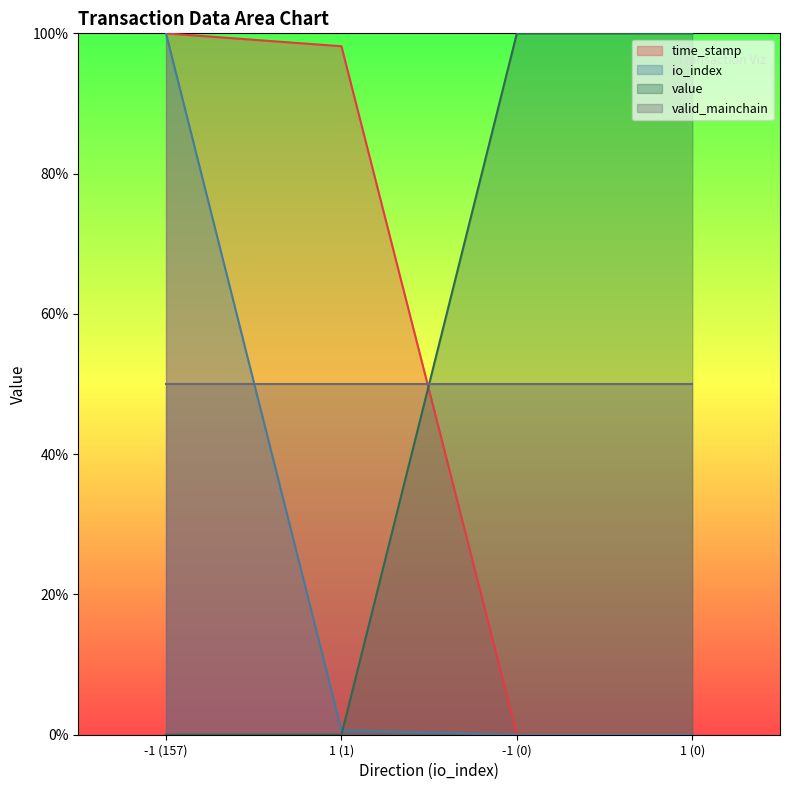

After their last crossing, which series has the higher values: io_index or value?

value